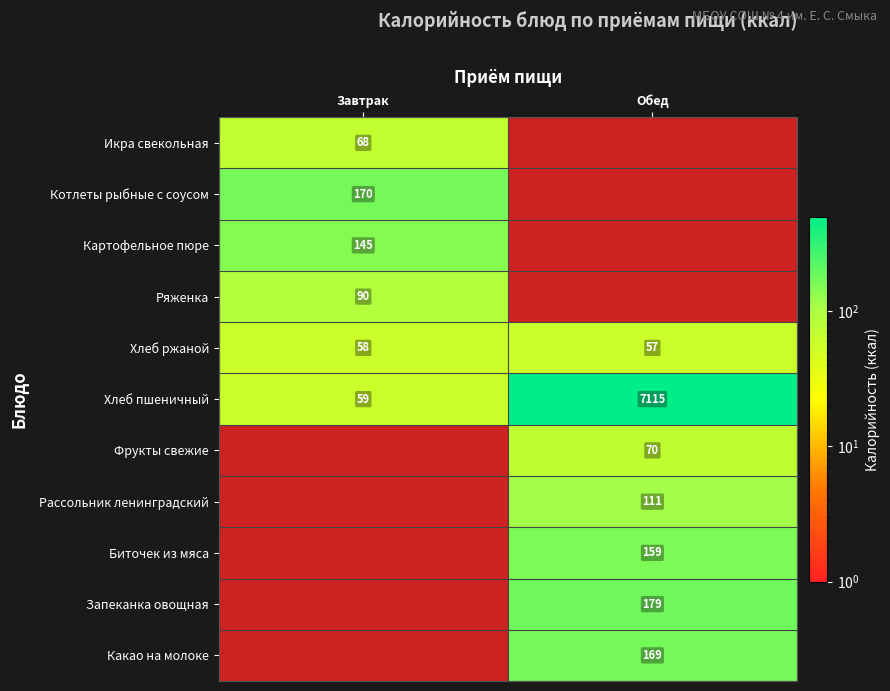

List the labels in order of Хлеб пшеничный value, smallest first.

Завтрак, Обед